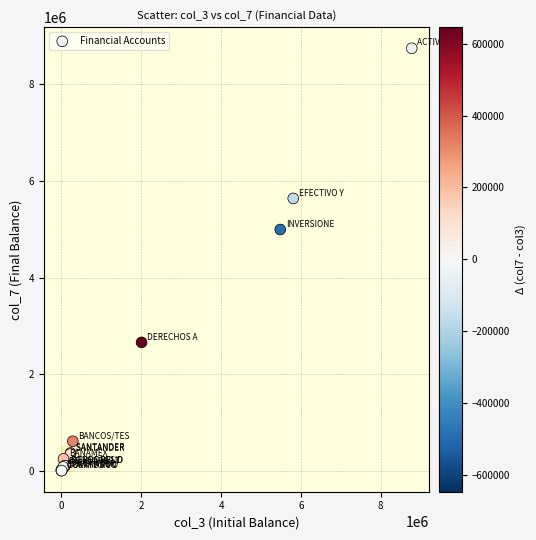

What Y value in the scatter plot is closest to 4374616?

4994205.2